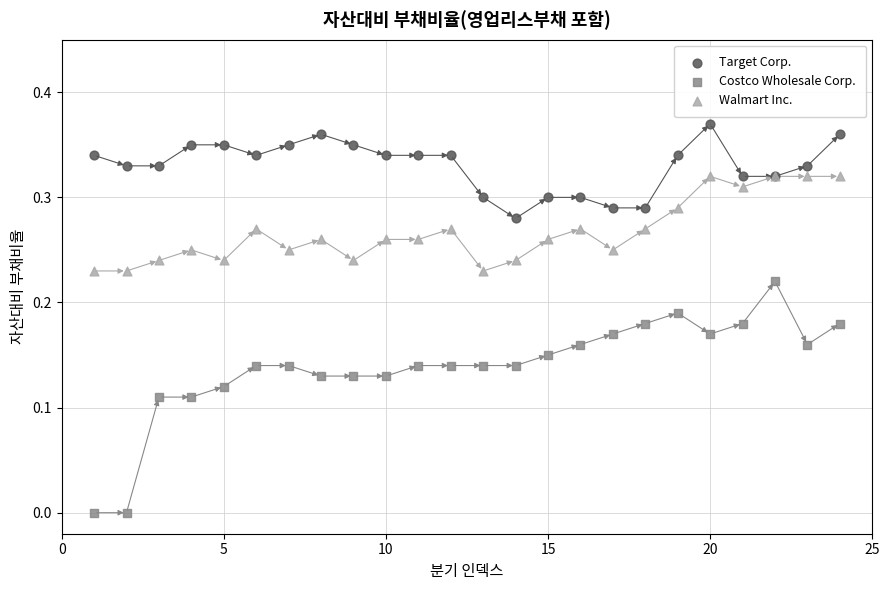

What are all the series names shown in the legend?

Target Corp., Costco Wholesale Corp., Walmart Inc.